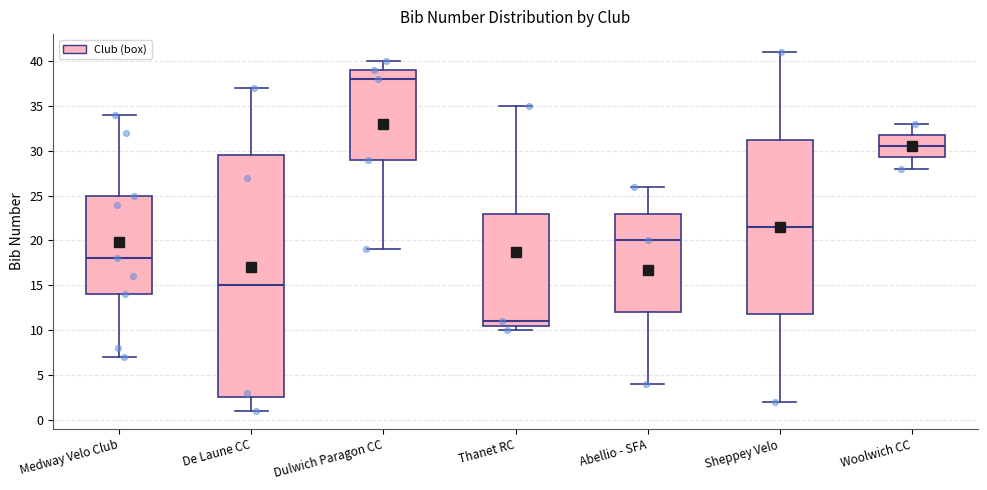

Which box's median line is the highest?

Dulwich Paragon CC